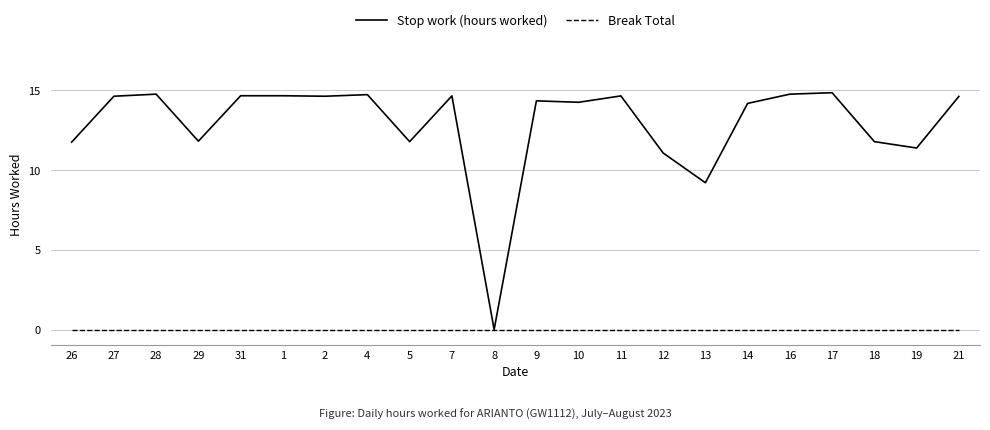

How many lines are shown in the chart?

2